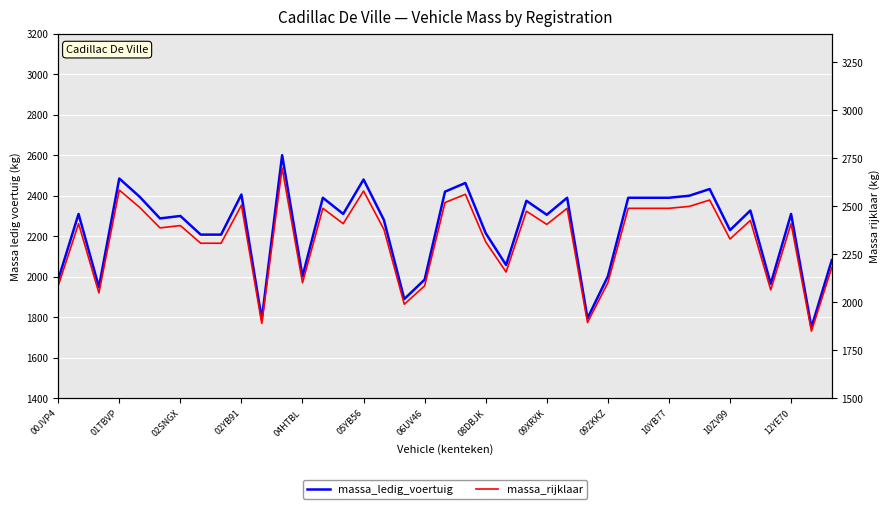

How many lines are shown in the chart?

2